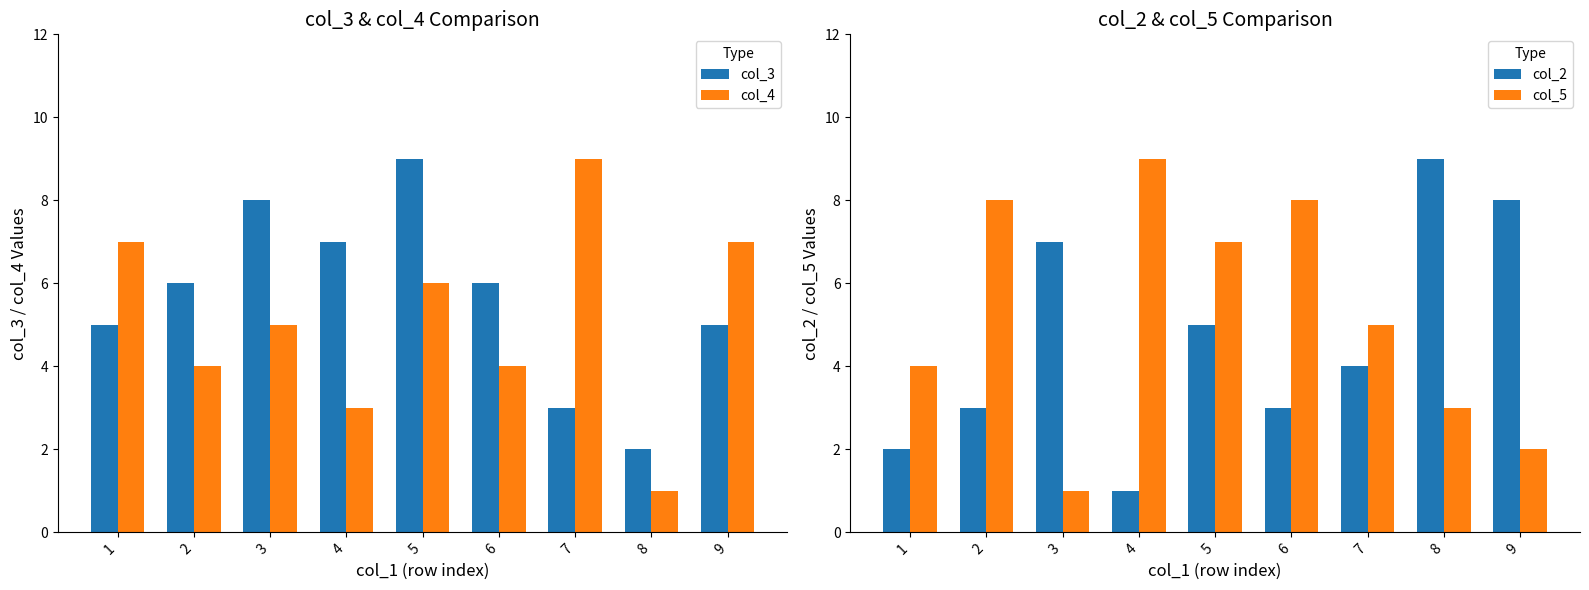

Read the col_5 value at 5.

7